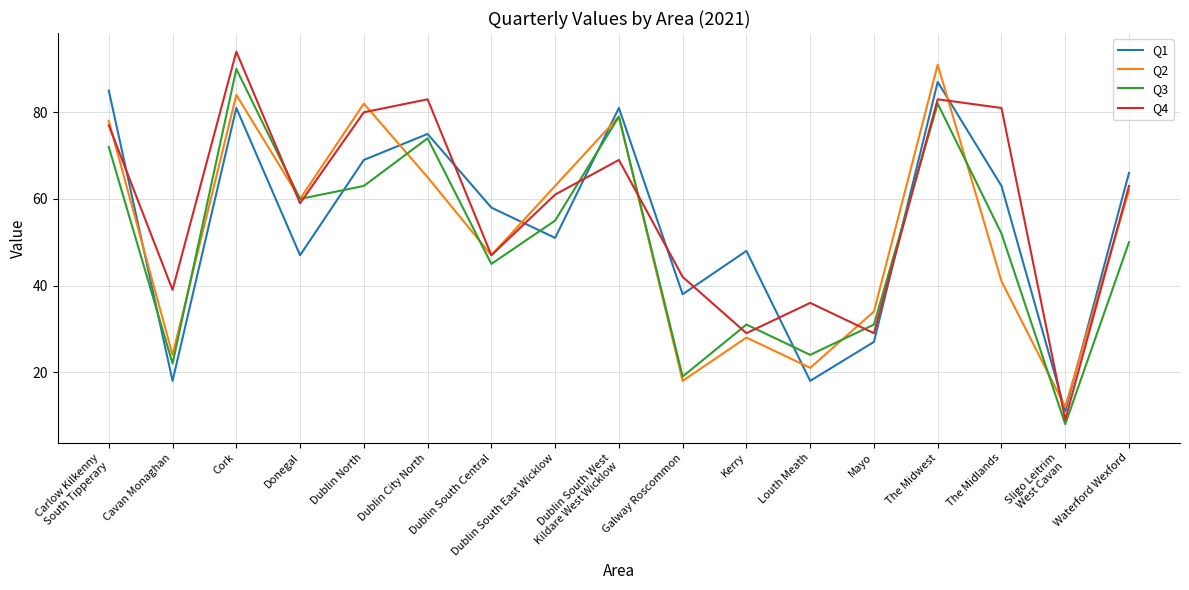

At which label does Q4 reach its peak?

Cork